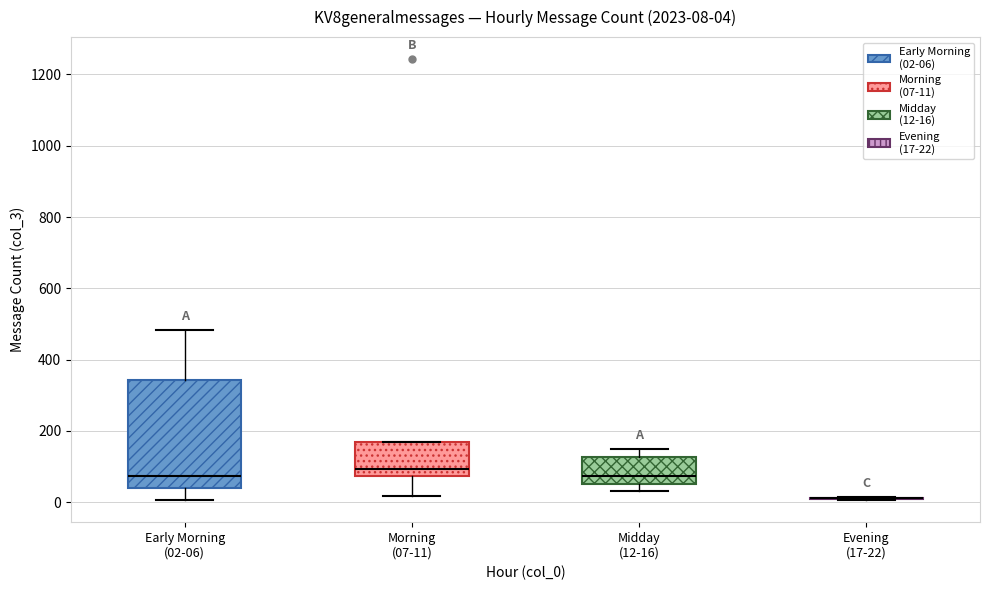

Which box is the tallest, from its lower edge to its upper edge?

Early Morning (02-06)